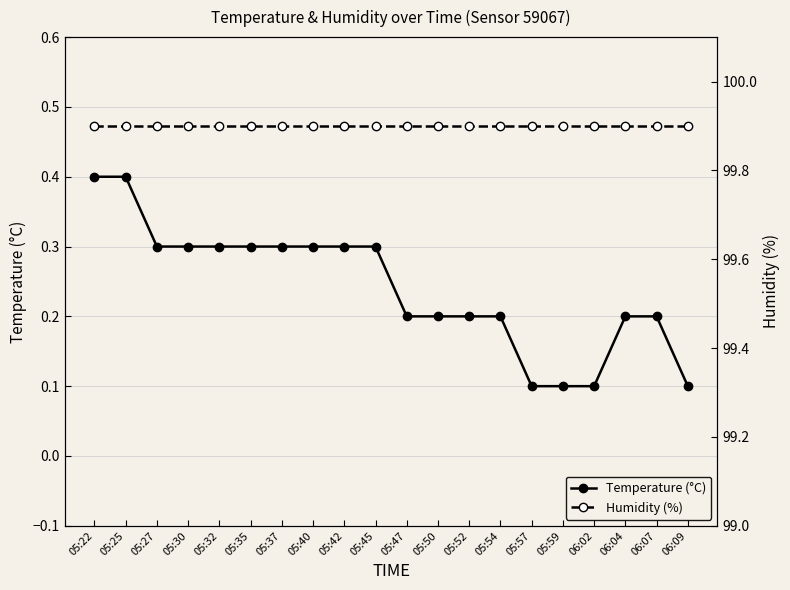

What is the label of the 17th point from the left?

06:02